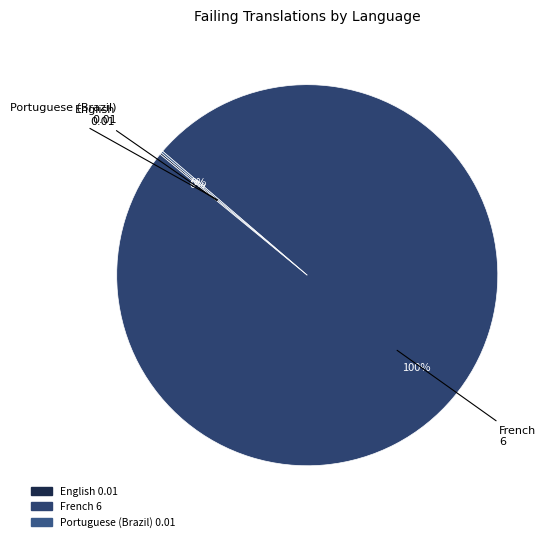

Which slice is the largest?

French